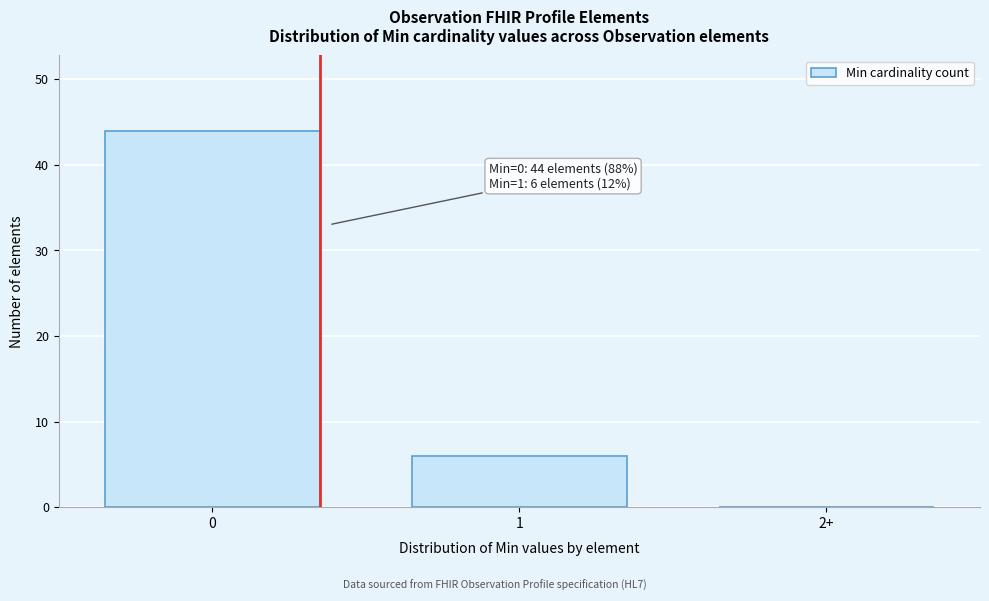

Reading left to right, extract all data points from this chart.

0=44	1=6	2+=0